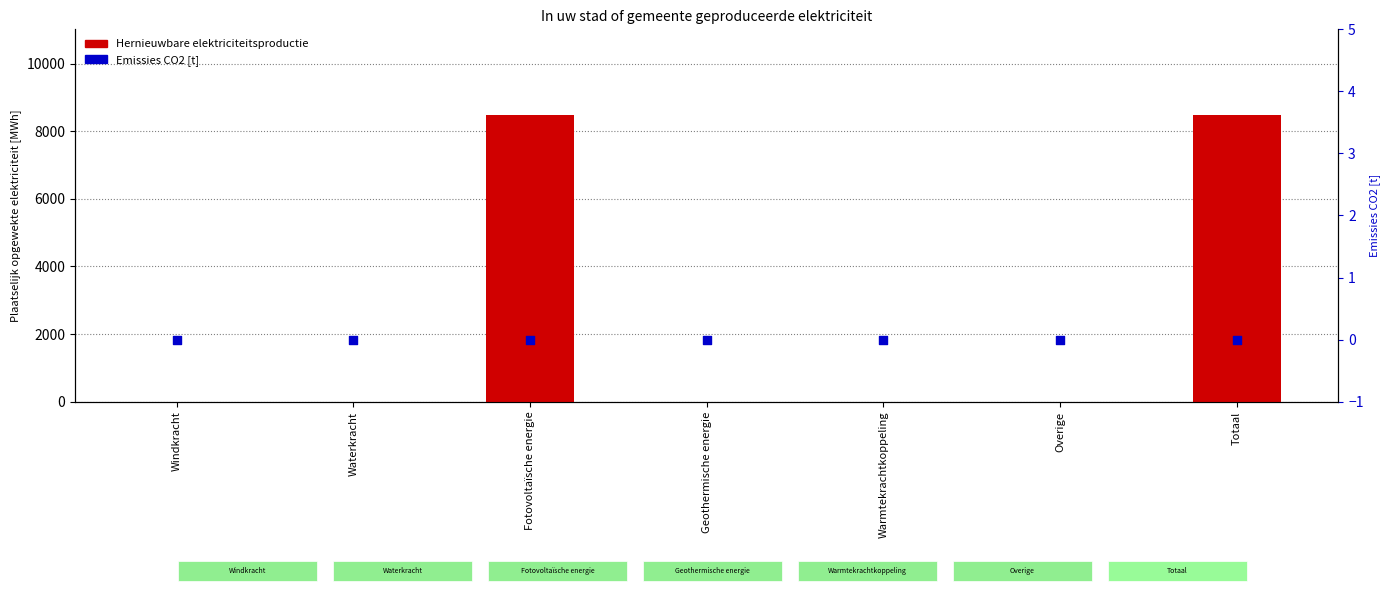

At how many categories does at least one series exceed 7384?

2